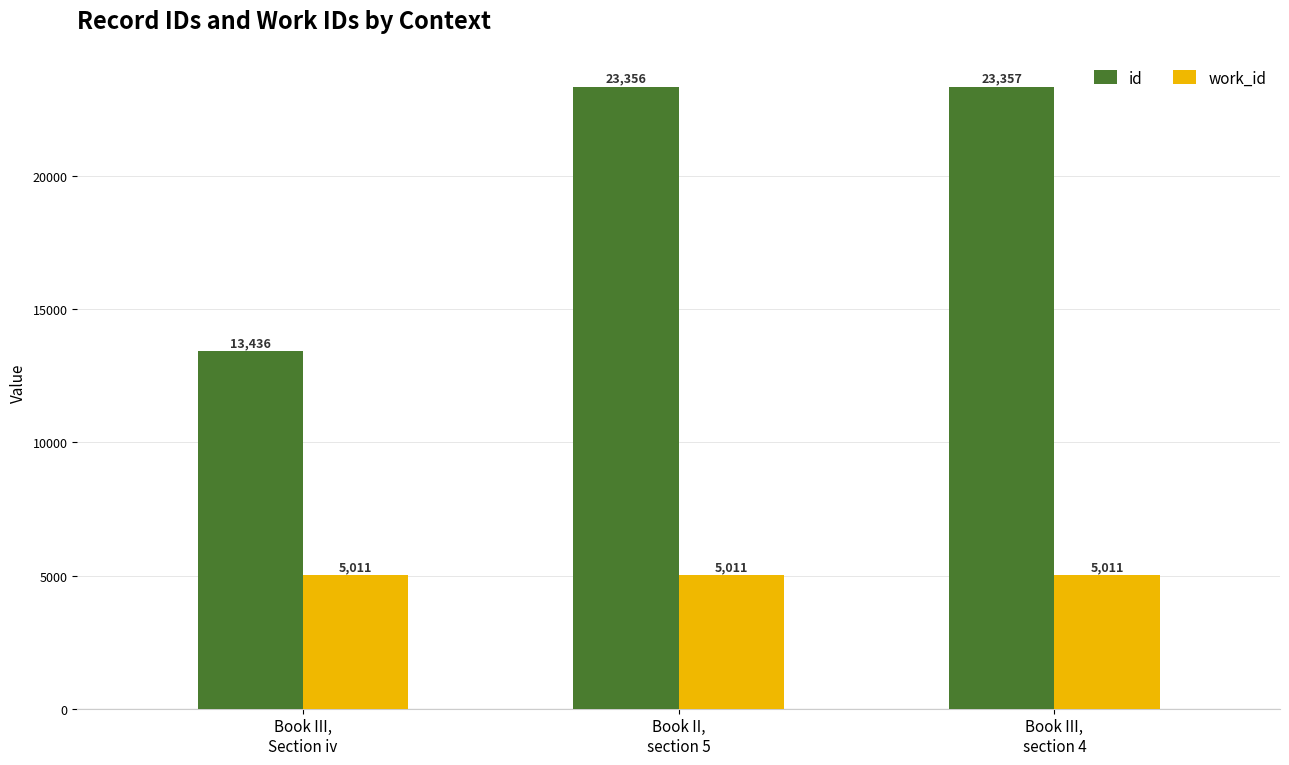

List the labels in order of id value, smallest first.

Book III,
Section iv, Book II,
section 5, Book III,
section 4